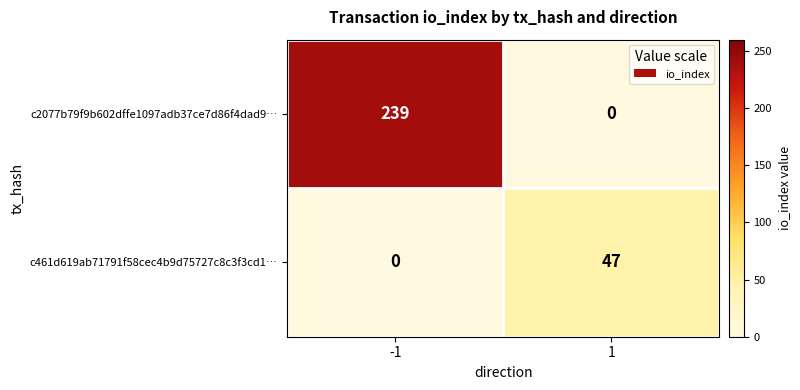

Reading left to right, extract all data points from this chart.

c2077b79f9b602dffe1097adb37ce7d86f4dad9…: -1=239	1=0
c461d619ab71791f58cec4b9d75727c8c3f3cd1…: -1=0	1=47